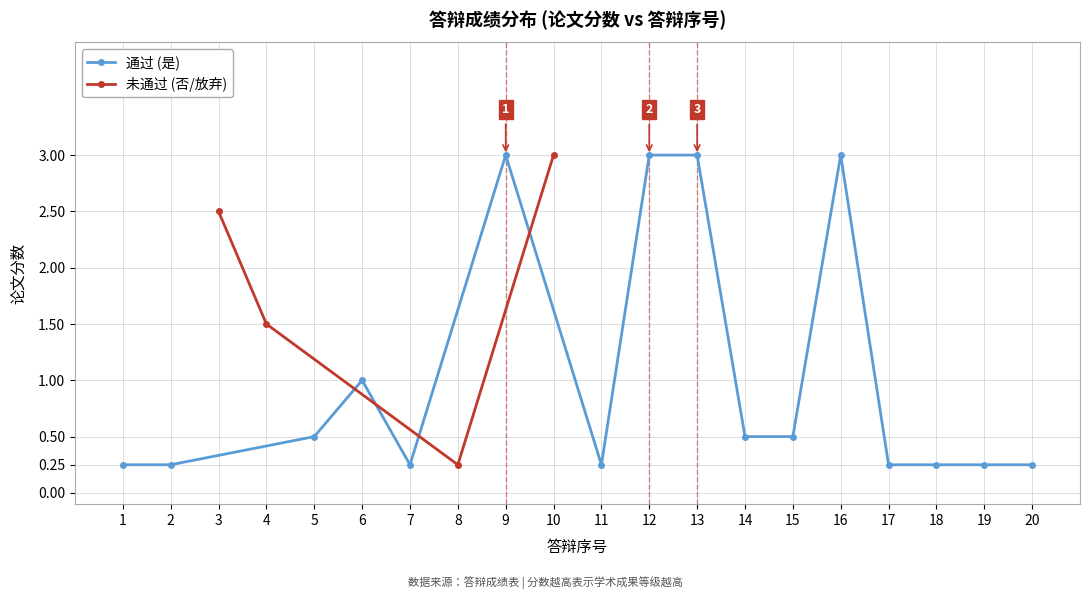

True or false: 未通过 (否/放弃) has more than 0 points higher than both neighbors.

False